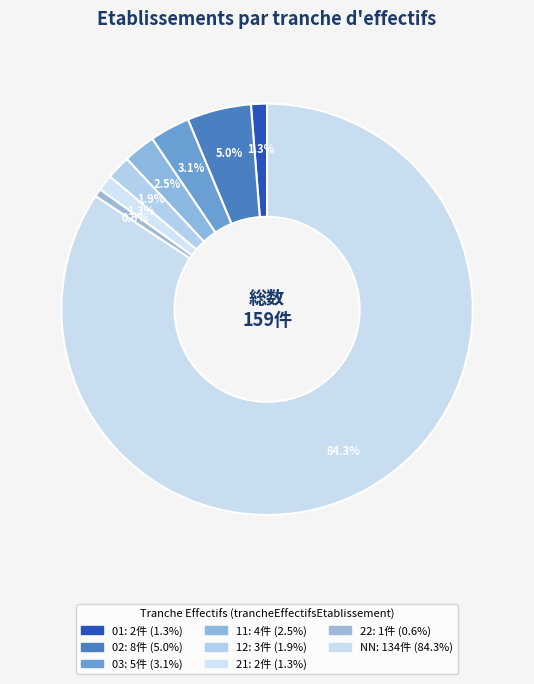

To the nearest percent, what portion does NN represent?

84%